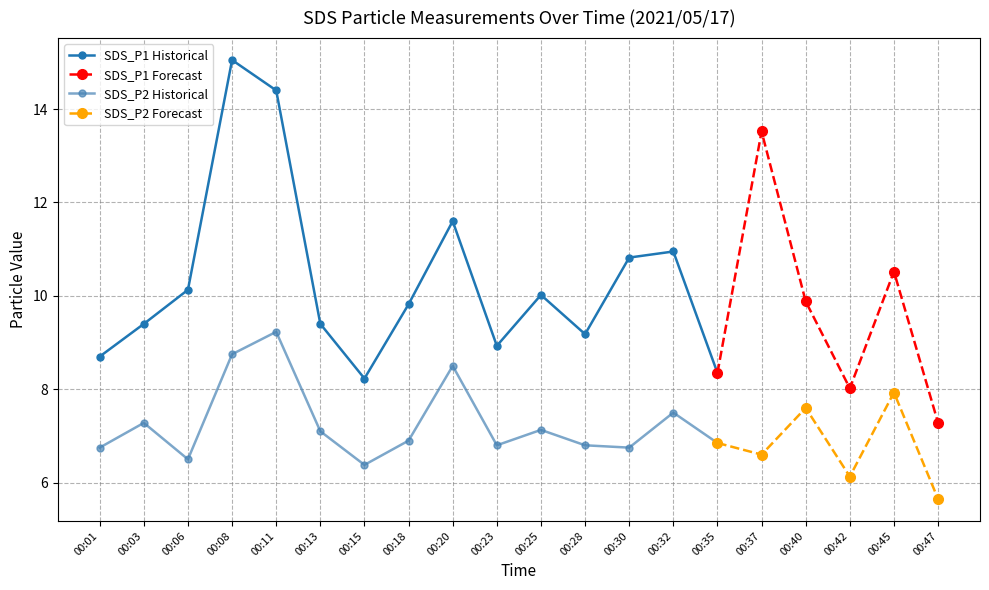

Rank the categories by SDS_P2 value from highest to lowest.

00:11, 00:08, 00:20, 00:45, 00:40, 00:32, 00:03, 00:25, 00:13, 00:18, 00:35, 00:23, 00:28, 00:01, 00:30, 00:37, 00:06, 00:15, 00:42, 00:47